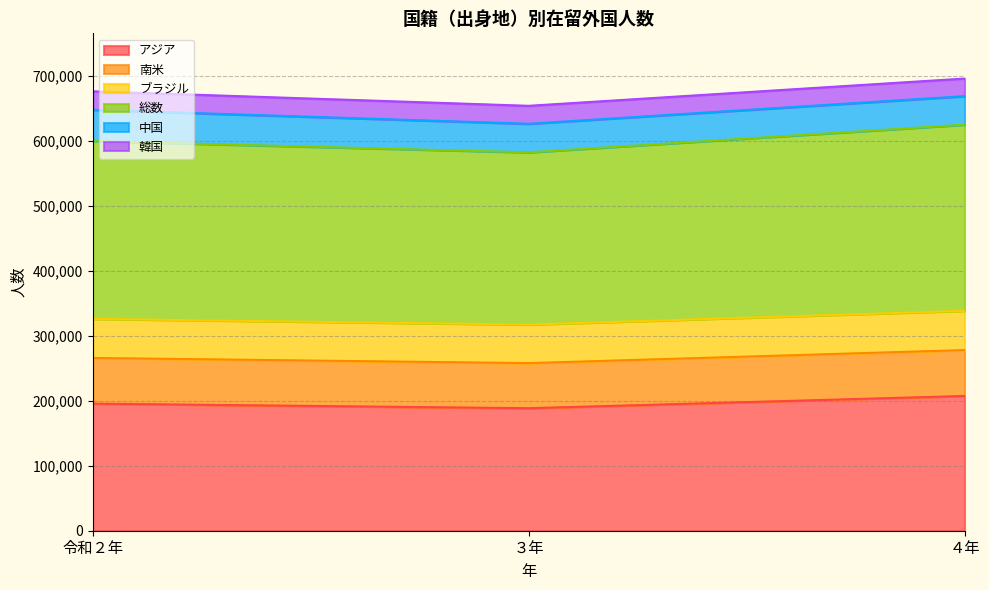

Read the アジア value at ４年, to the nearest 50.

207450